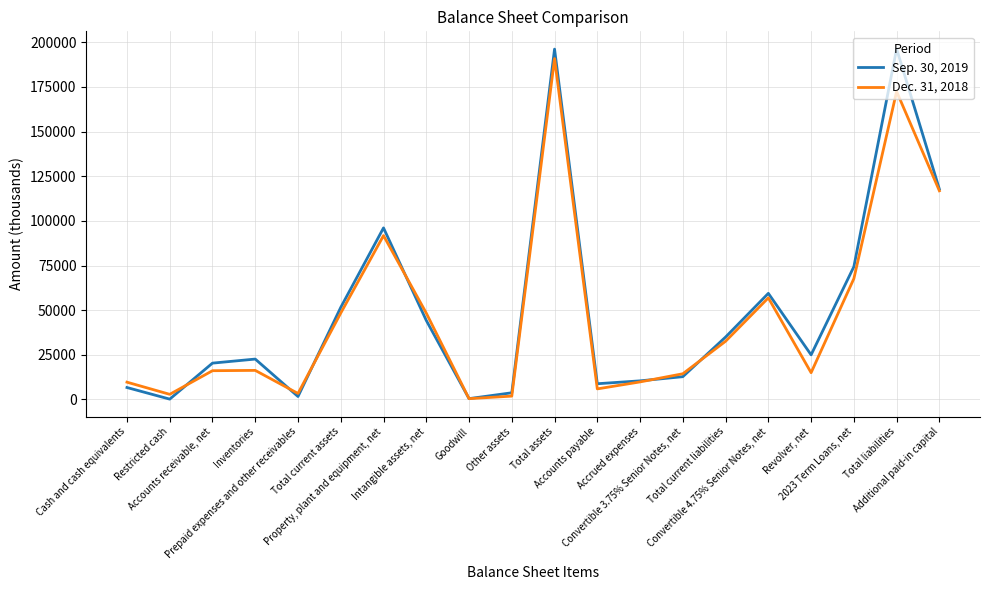

Which series has the widest spread of values?

Sep. 30, 2019